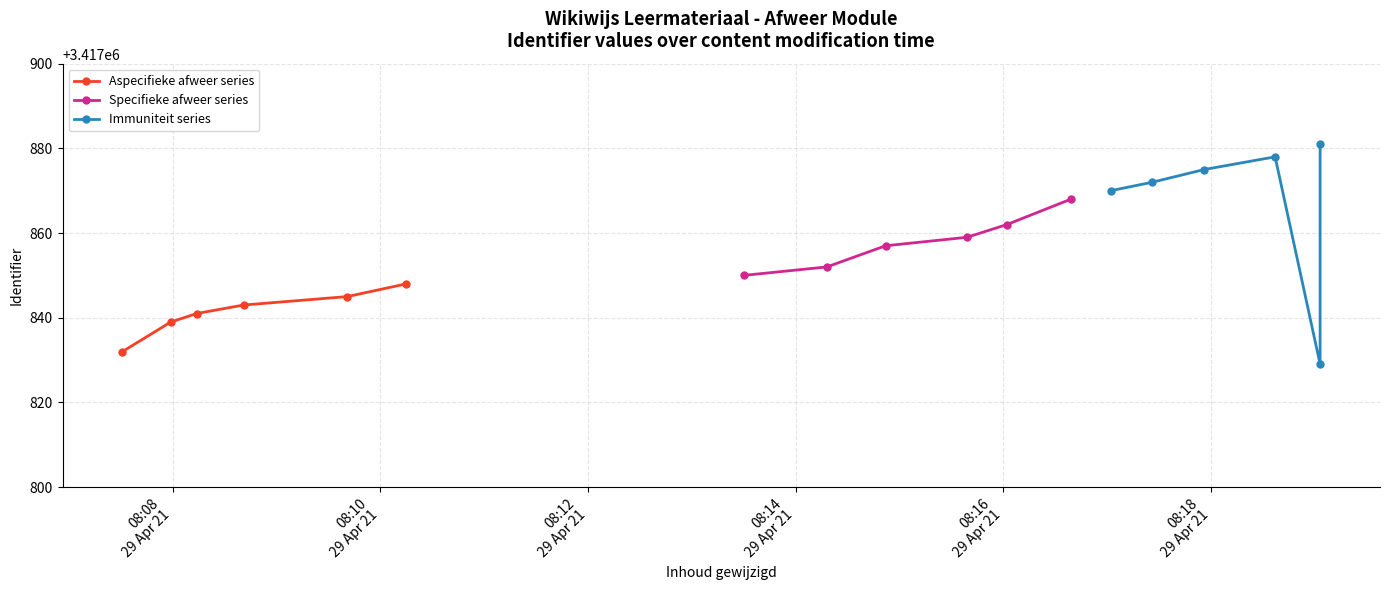

True or false: Specifieke afweer series has more than 0 points higher than both neighbors.

False